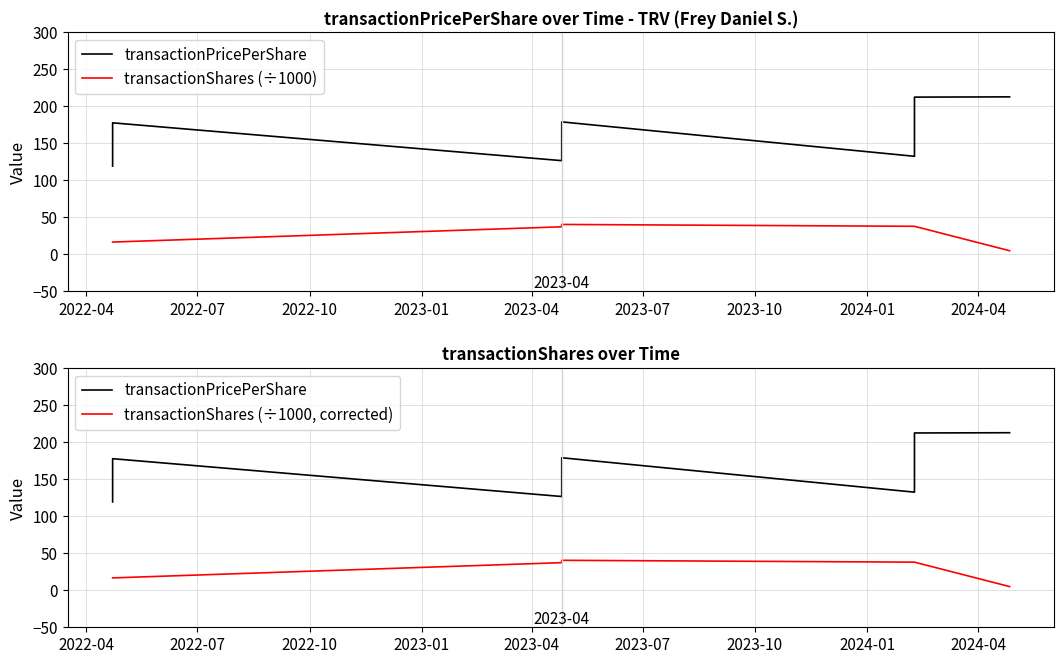

Reading left to right, extract all data points from this chart.

transactionPricePerShare: 119.3	177.8	126.7	179.1	132.6	212.6	212.9
transactionShares (÷1000): 16.7	16.7	37.3	40.5	38.0	38.0	5.0
transactionShares (÷1000, corrected): 16.7	16.7	37.3	40.5	38.0	38.0	5.0